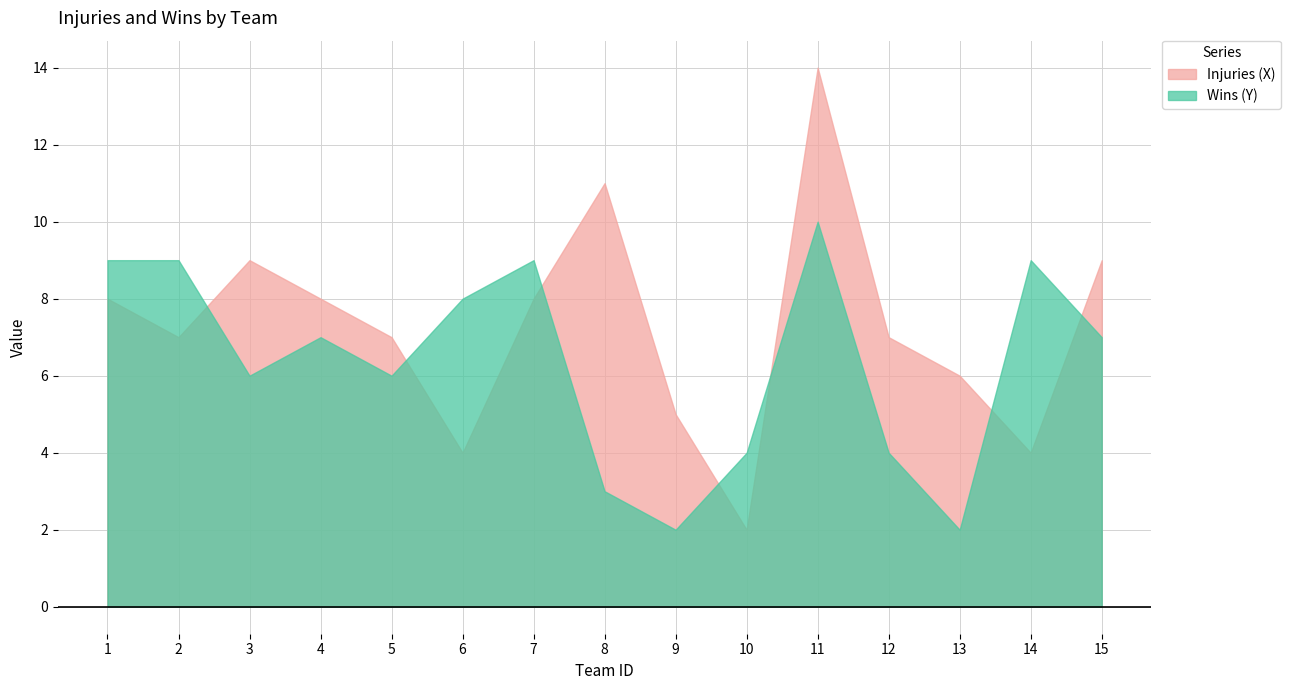

At which label does Wins (Y) reach its peak?

11